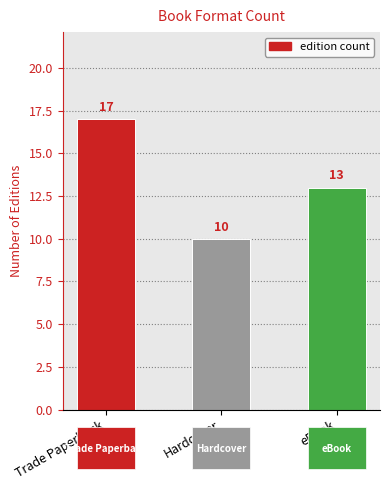

What value does the data have at Trade Paperback?

17